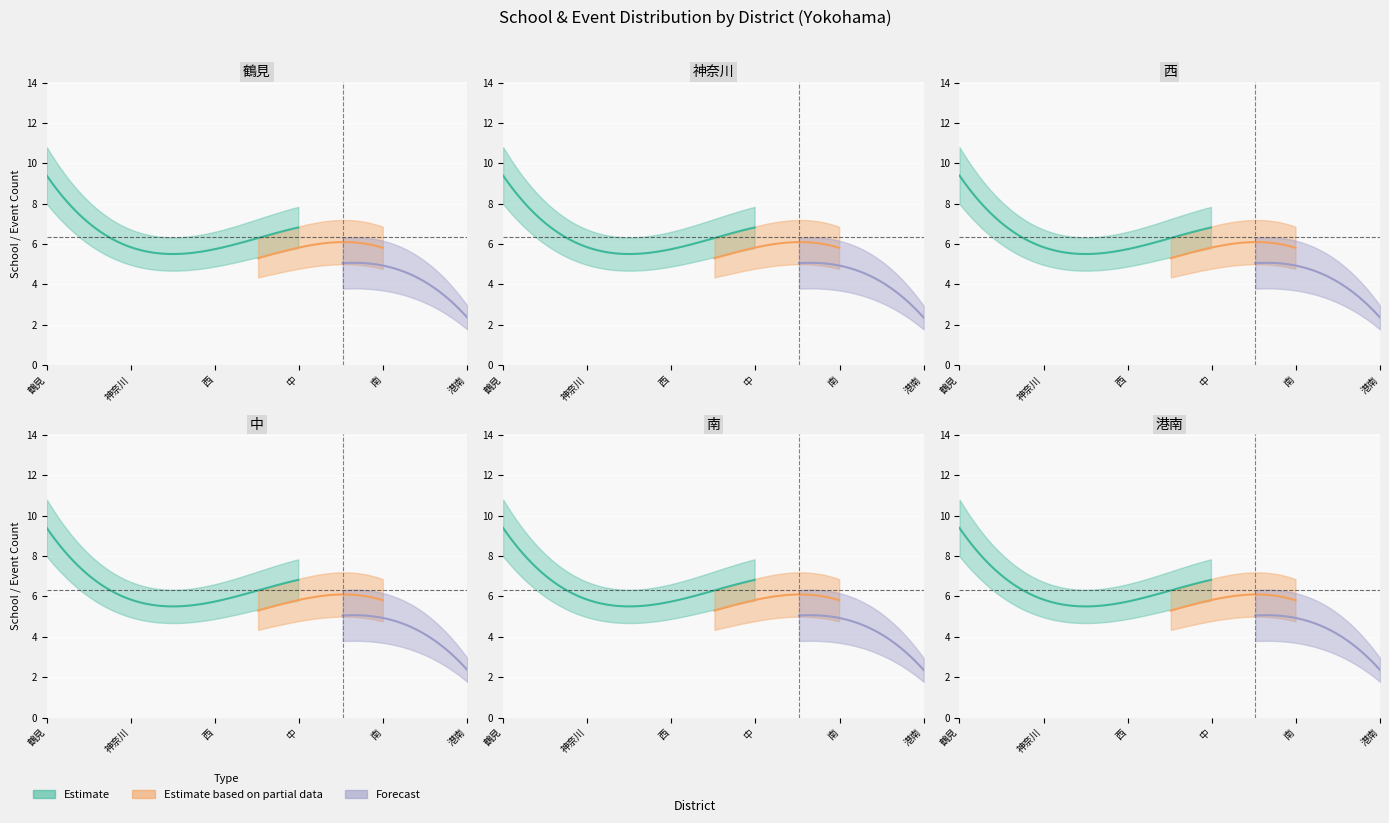

At which category does the chart reach its minimum across all series?

港南